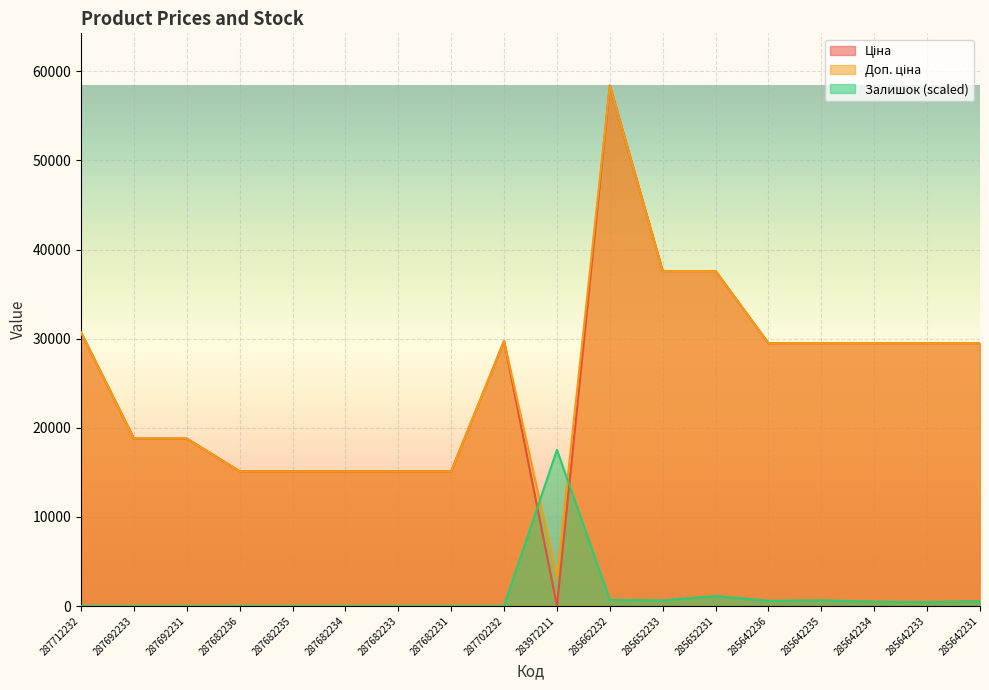

List the series in order of their peak value, highest first.

Ціна, Доп. ціна, Залишок